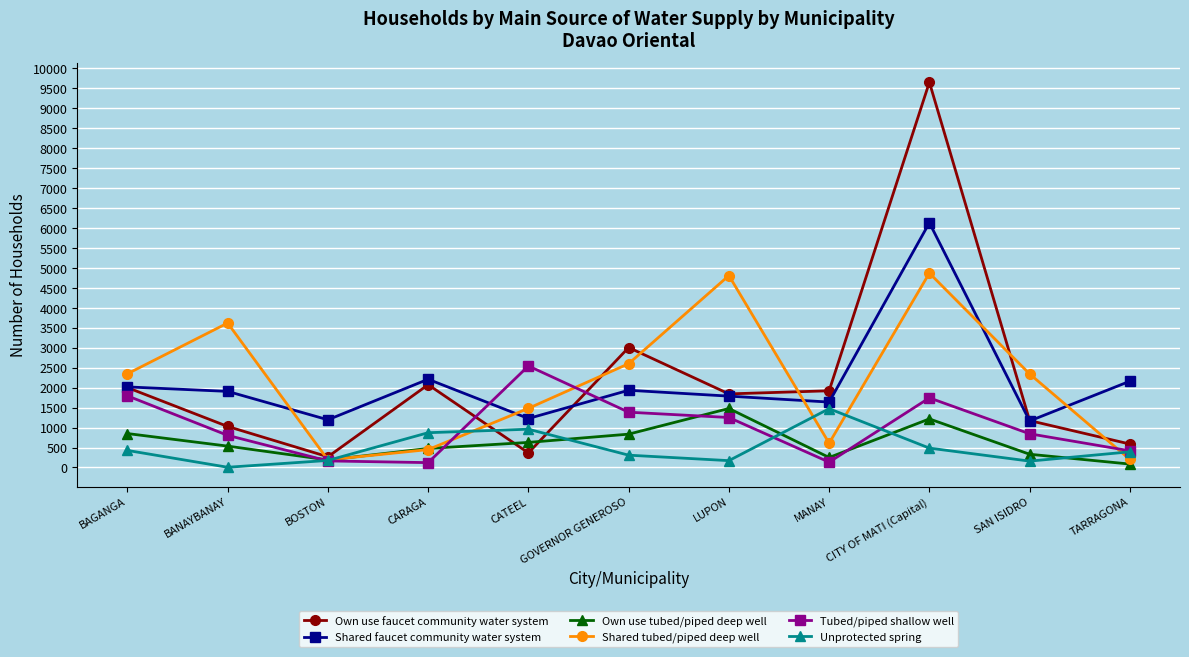

Which series has the widest spread of values?

Own use faucet community water system